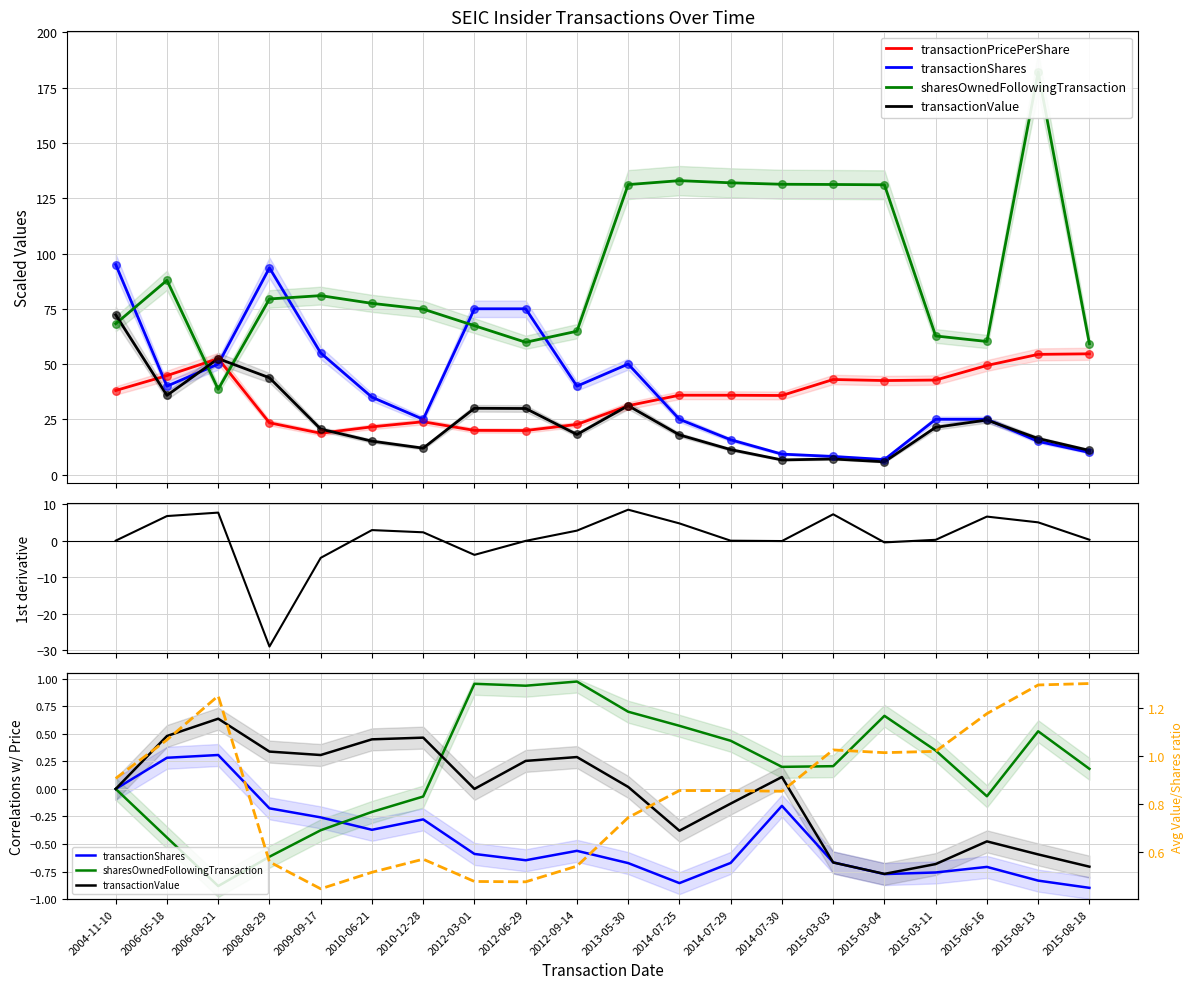

At how many categories does at least one series exceed -23?

20